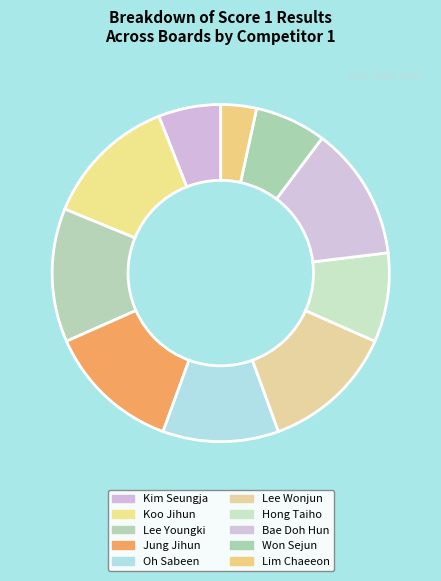

Which slice is the smallest?

Lim Chaeeon